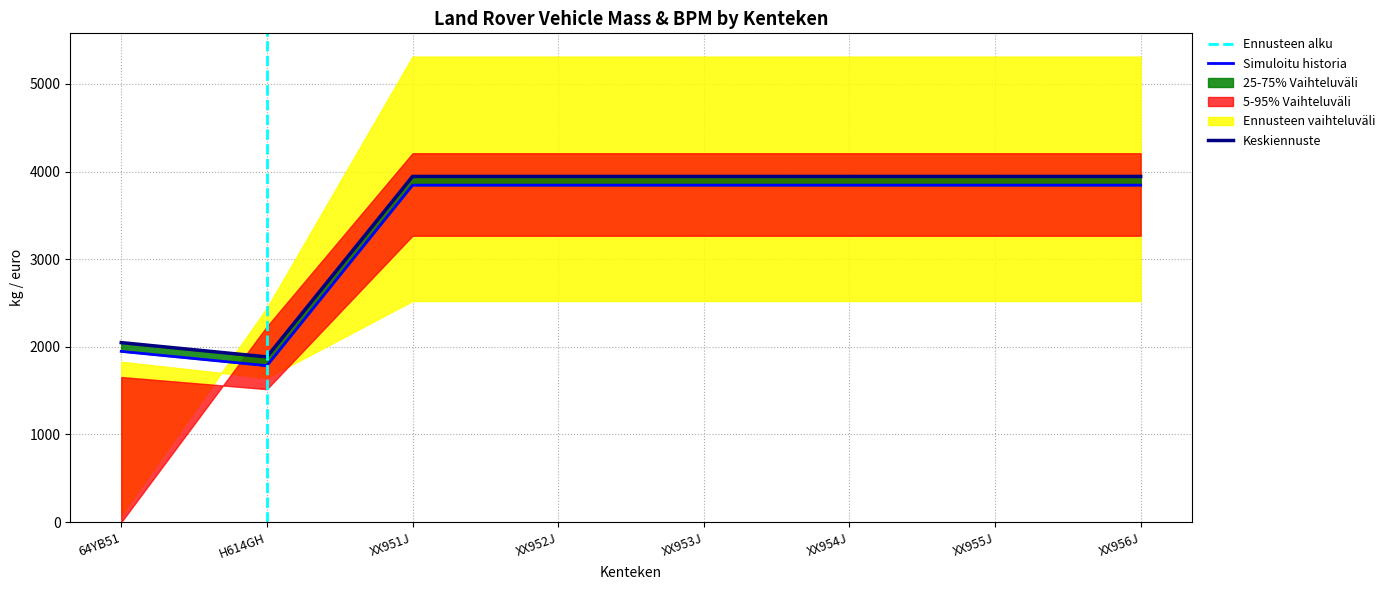

How many lines are shown in the chart?

2